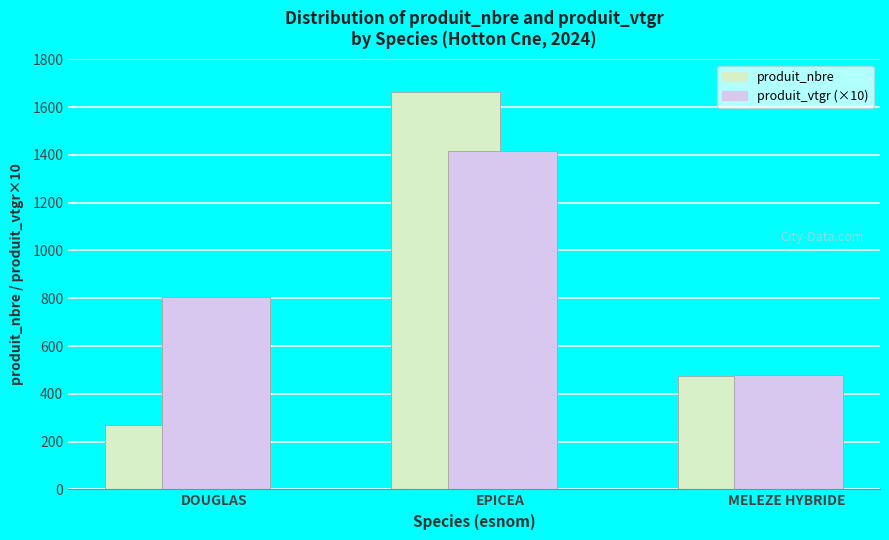

What is the maximum value shown in the chart?

1664.0